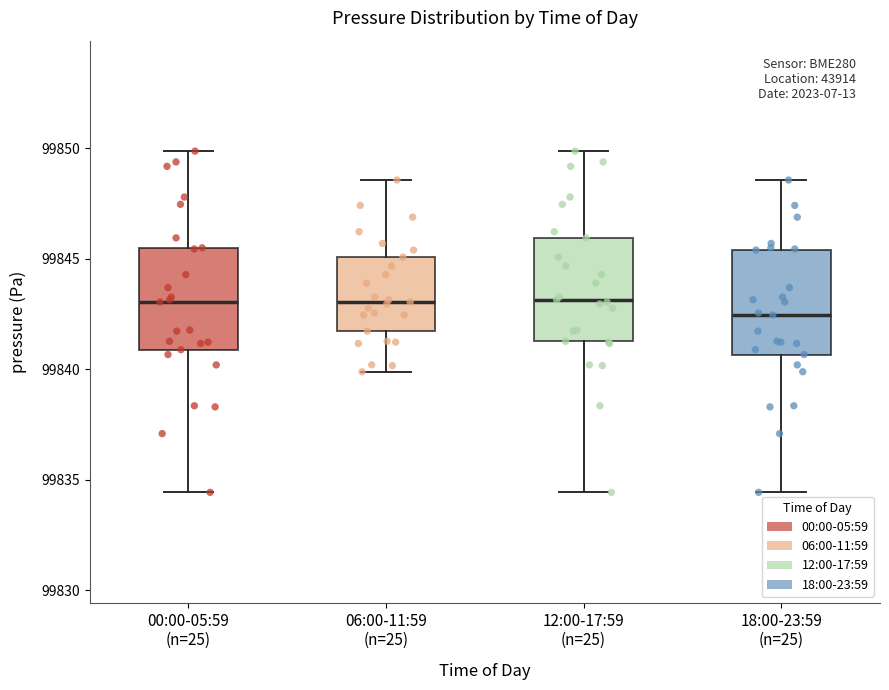

Reading left to right, read every box against the y-axis: the position of its median line, the range the box covers, and the ends of its whiskers. The values are not printed on the chart, so give them approximately, as read against the axis.

00:00-05:59 (n=25): median 99843.0, box 99841.0 to 99845.5, whiskers 99834.5 to 99850.0
06:00-11:59 (n=25): median 99843.0, box 99841.5 to 99845.0, whiskers 99840.0 to 99848.5
12:00-17:59 (n=25): median 99843.0, box 99841.5 to 99846.0, whiskers 99834.5 to 99850.0
18:00-23:59 (n=25): median 99842.5, box 99840.5 to 99845.5, whiskers 99834.5 to 99848.5